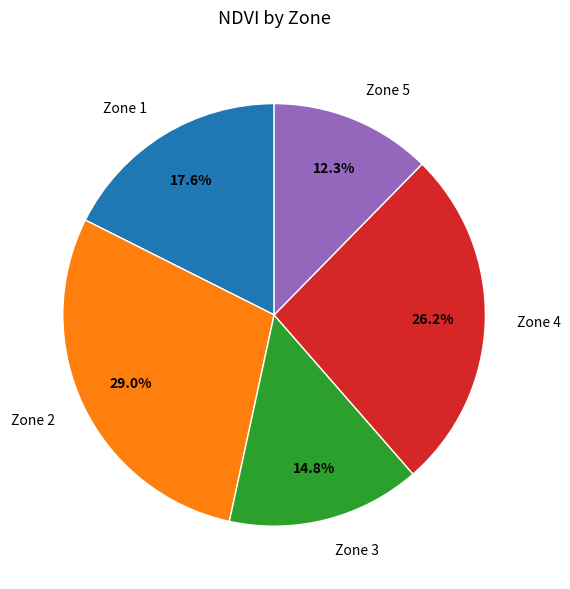

How many segments does this pie chart have?

5